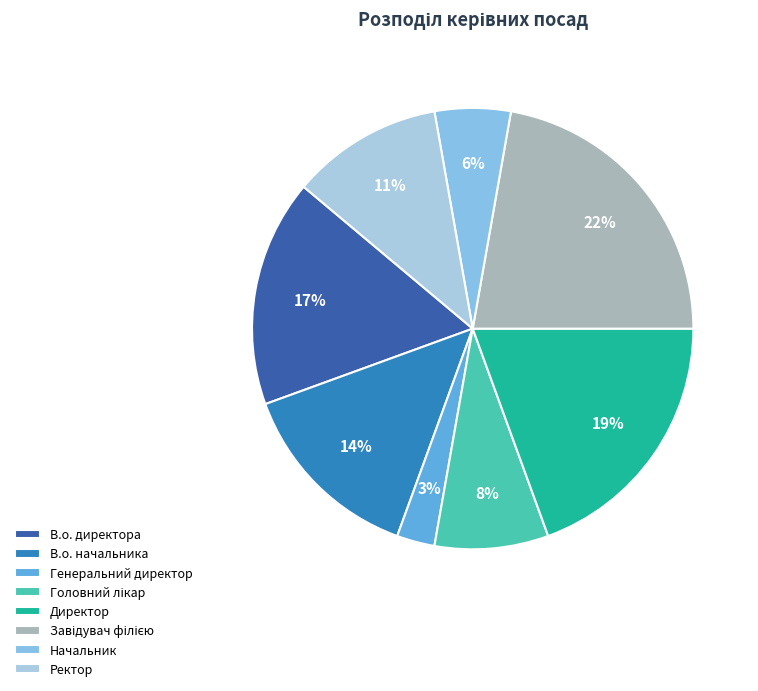

To the nearest percent, what is the average slice percentage?

12%